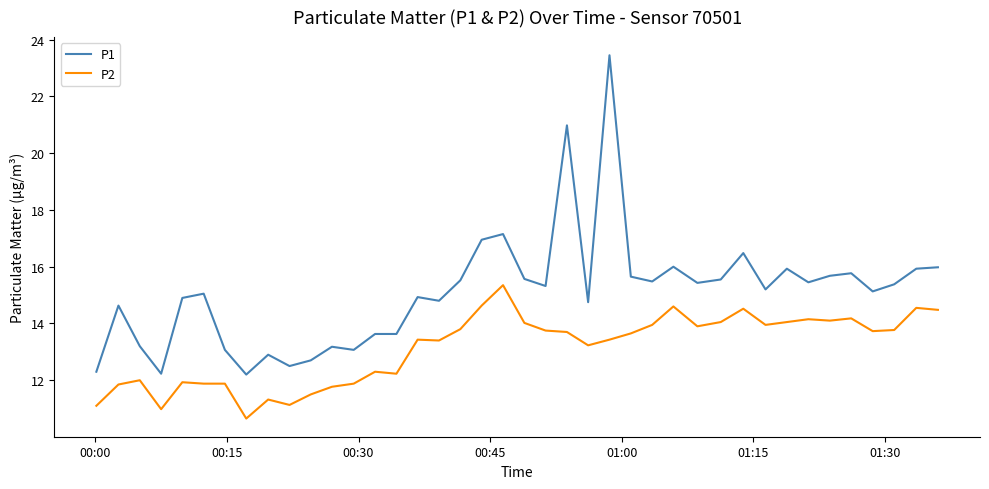

List the series in order of their peak value, lowest first.

P2, P1